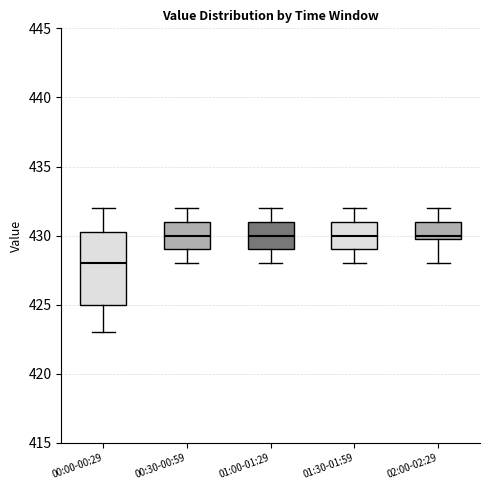

Reading left to right, read every box against the y-axis: the position of its median line, the range the box covers, and the ends of its whiskers. The values are not printed on the chart, so give them approximately, as read against the axis.

00:00-00:29: median 428.0, box 425.0 to 430.5, whiskers 423.0 to 432.0
00:30-00:59: median 430.0, box 429.0 to 431.0, whiskers 428.0 to 432.0
01:00-01:29: median 430.0, box 429.0 to 431.0, whiskers 428.0 to 432.0
01:30-01:59: median 430.0, box 429.0 to 431.0, whiskers 428.0 to 432.0
02:00-02:29: median 430.0 (just above the box's lower edge), box 430.0 to 431.0, whiskers 428.0 to 432.0